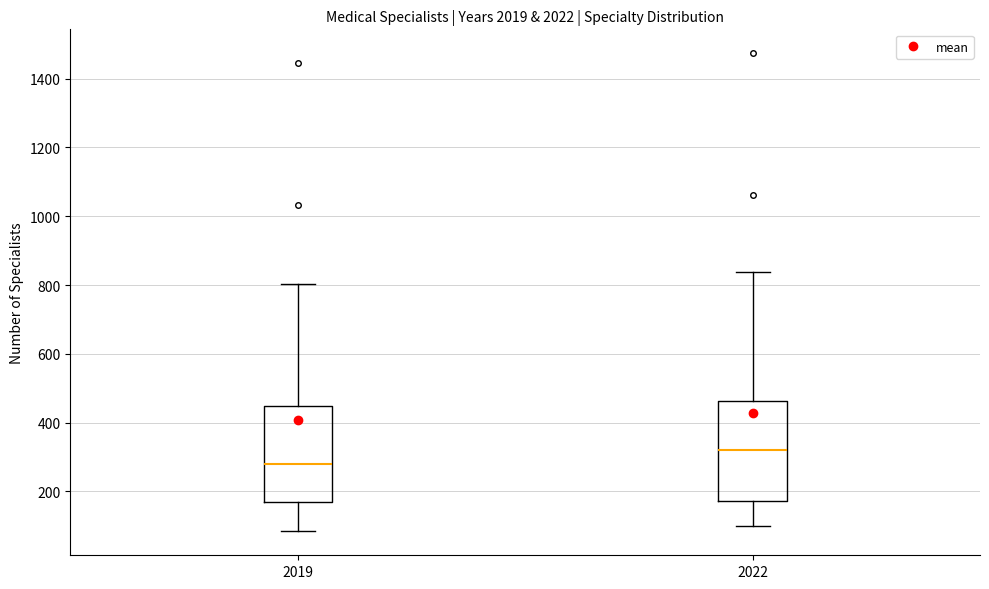

Reading left to right, transcribe this box plot: for each box, give where its median line is, the range the box spans, and where its two whiskers end, as read against the y-axis. The values are not printed on the chart, so give them approximately, as read against the axis.

2019: median 280, box 160 to 440, whiskers 80 to 800
2022: median 320, box 180 to 460, whiskers 100 to 840